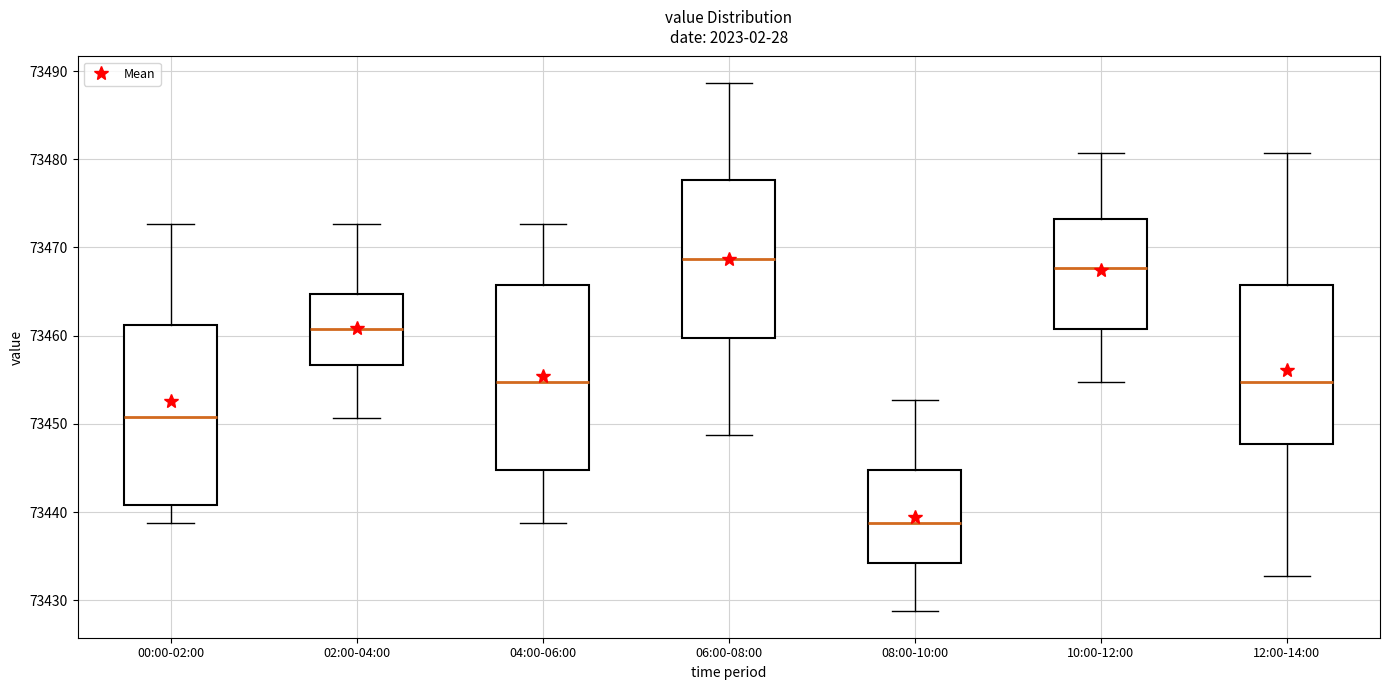

Where does the median line of the box for 10:00-12:00 sit on the y-axis? The values are not printed on the chart, so give them approximately, as read against the axis.

73468